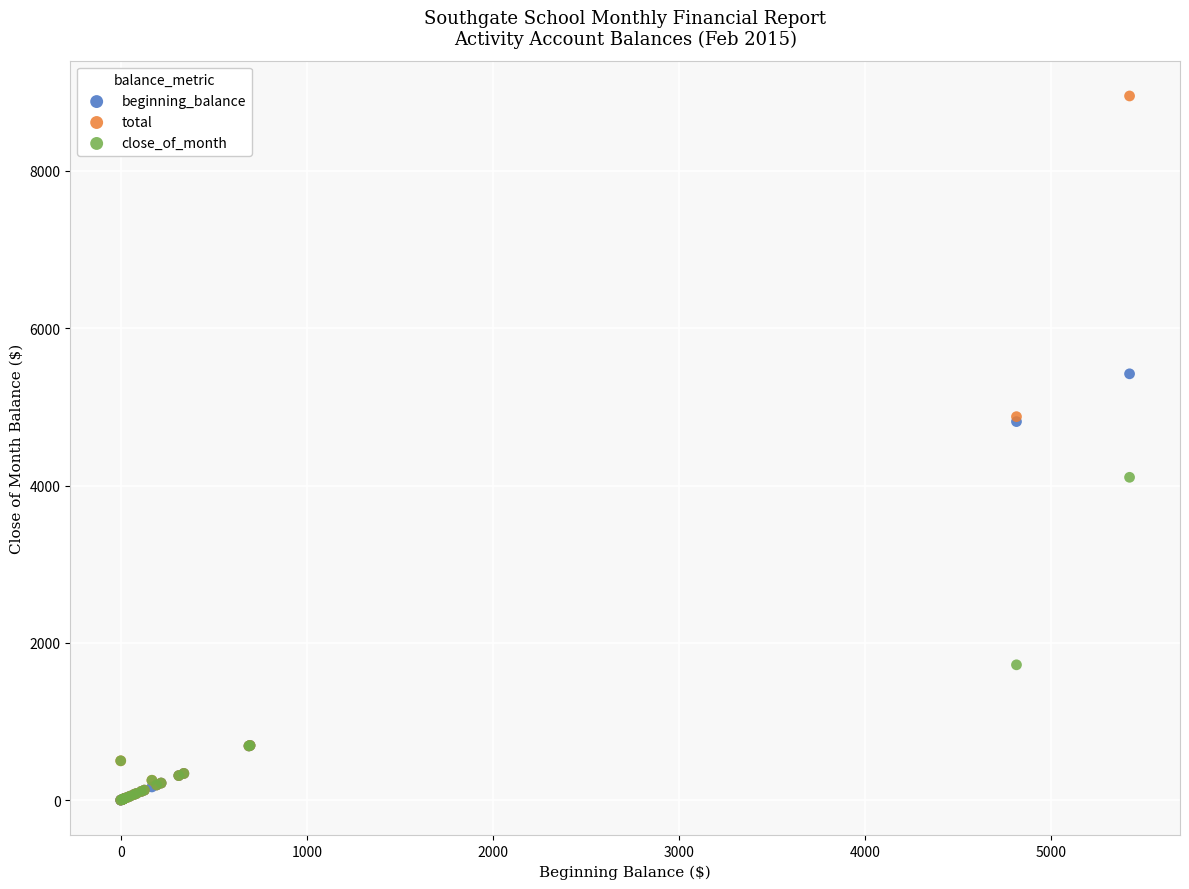

In the close_of_month series, what Y value is closest to 2052?

1720.3